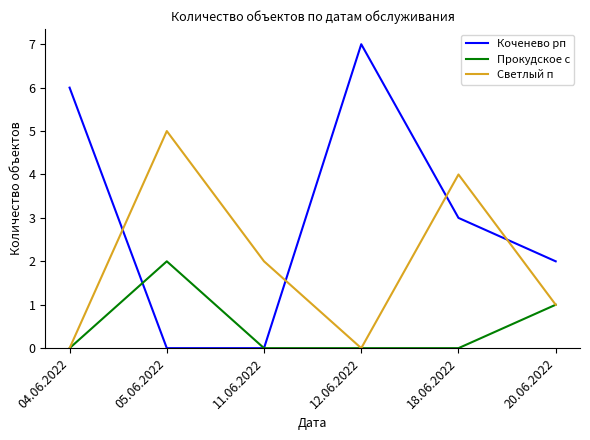

What is the spread (max minus min) of values at 04.06.2022?

6